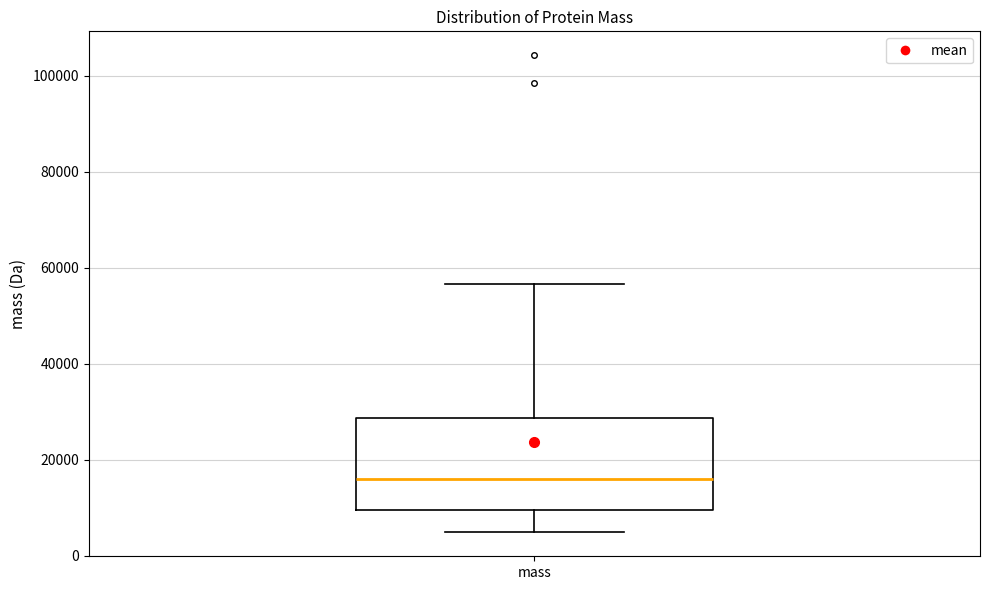

Transcribe this box plot: give where the median line is, the range the box spans, and where the two whiskers end, as read against the y-axis. The values are not printed on the chart, so give them approximately, as read against the axis.

median 16000, box 10000 to 28000, whiskers 4000 to 56000